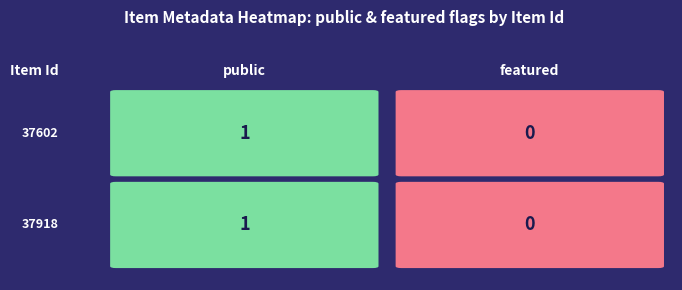

What is the difference between the maximum and minimum values in the 37918 series?

1